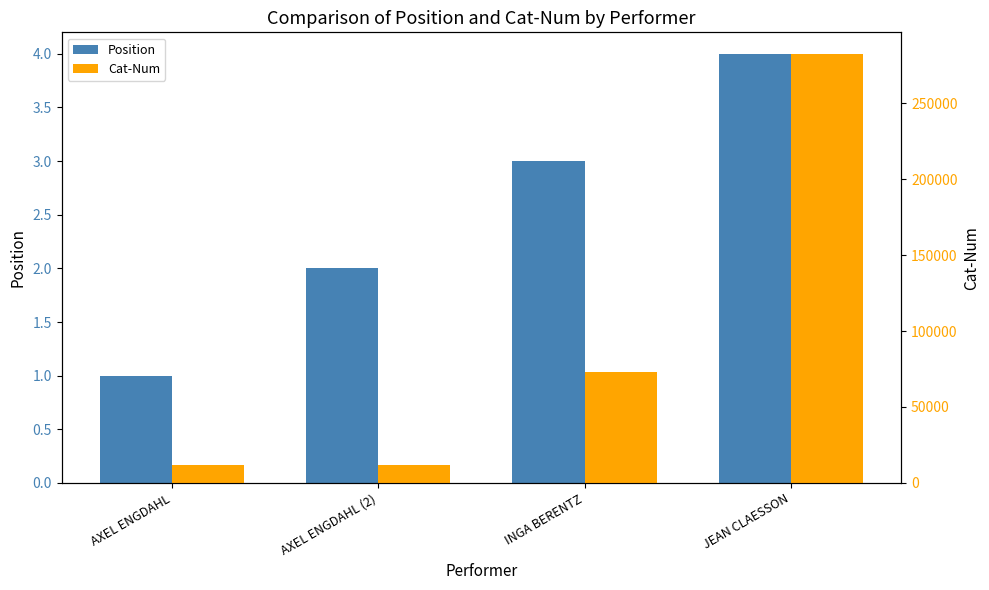

What is the sum of the Position values at AXEL ENGDAHL (2) and AXEL ENGDAHL?

3